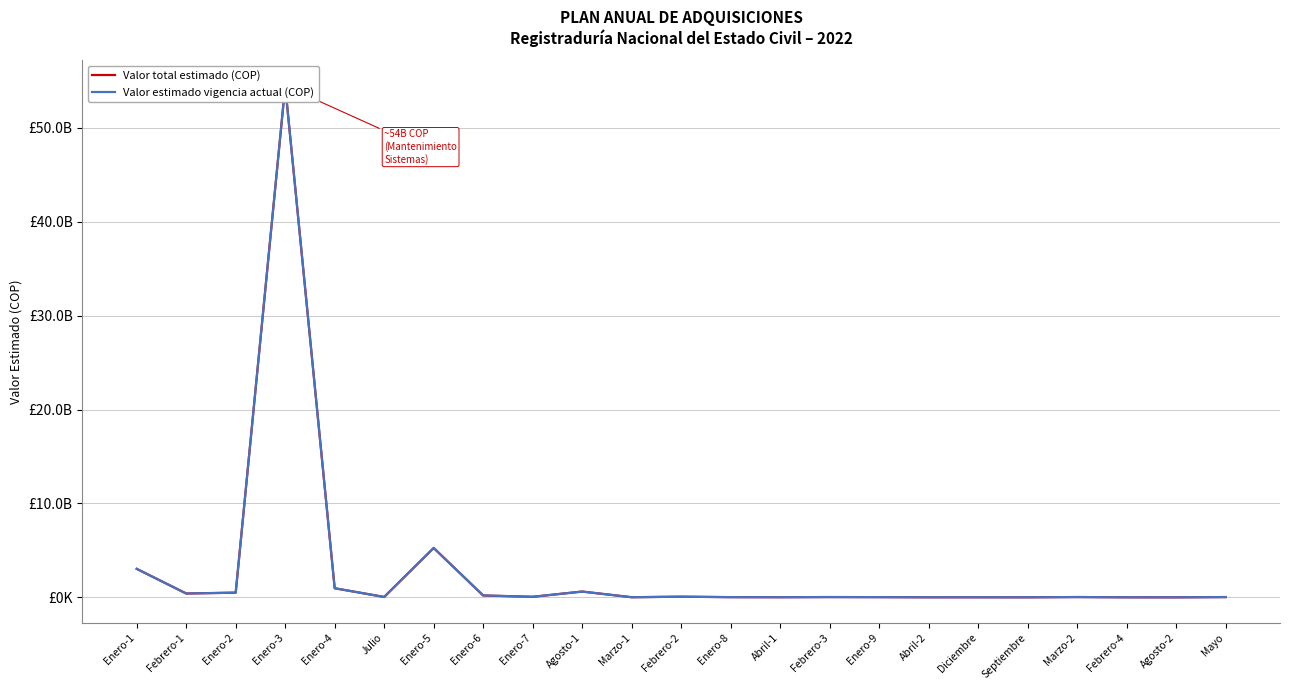

What is the difference between the second highest and second lowest values in the Valor estimado vigencia actual (COP) series?

5254864000